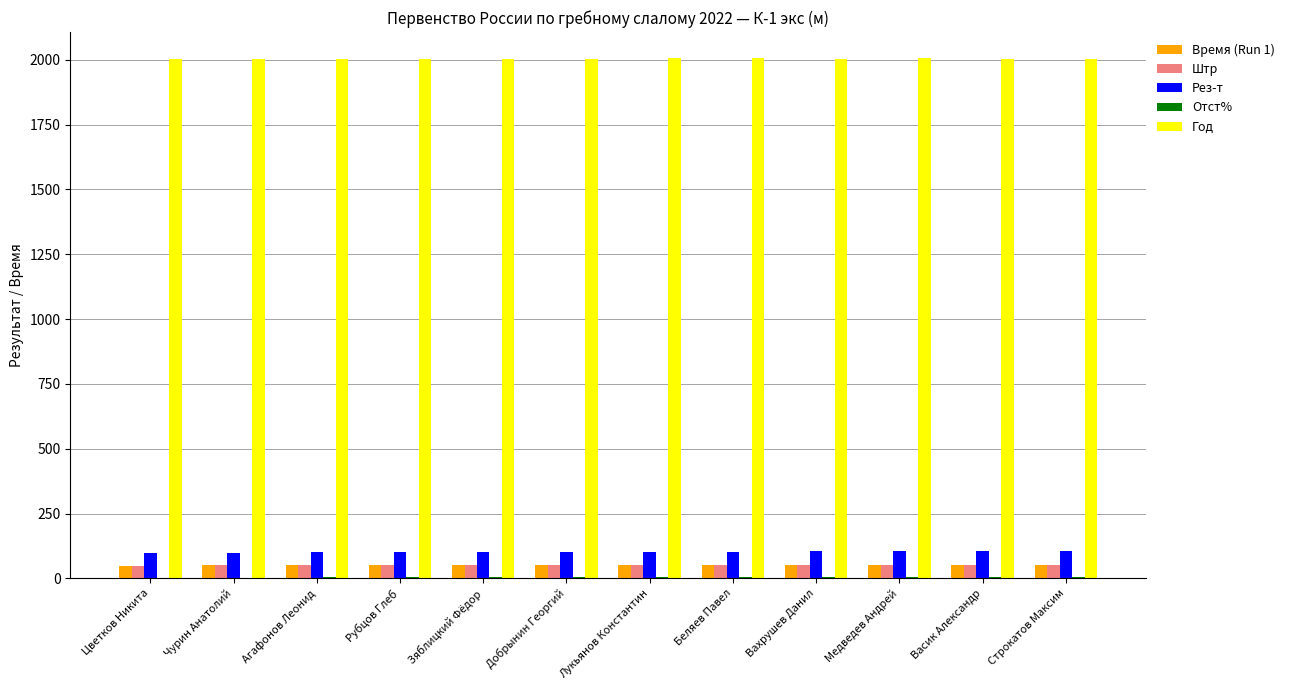

Are the bars grouped side by side (vs. stacked)?

Yes